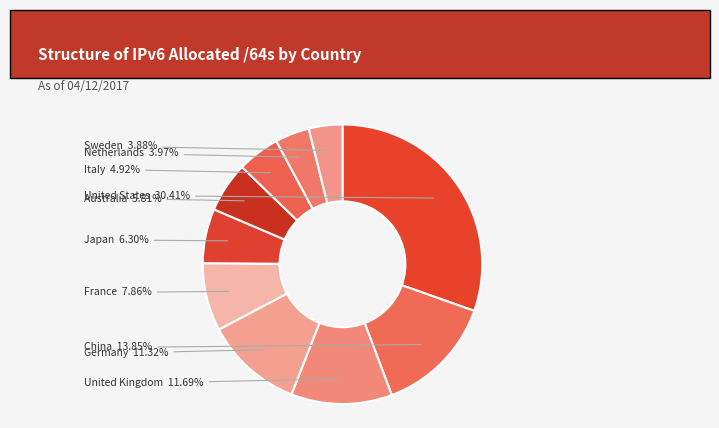

How many segments does this pie chart have?

10